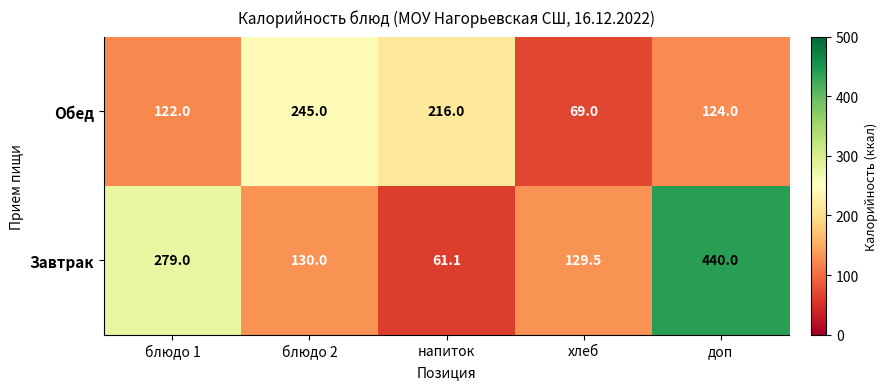

List the series in order of their overall mean, lowest first.

Обед, Завтрак